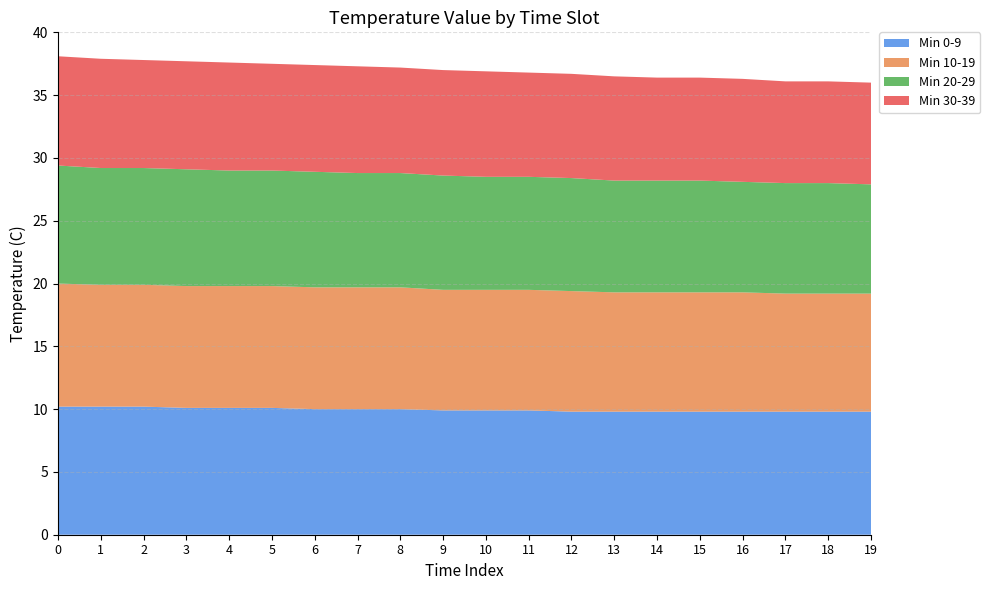

Reading right to left, list all the values displayed in this chart.

Min 0-9: 19=9.8	18=9.8	17=9.8	16=9.8	15=9.8	14=9.8	13=9.8	12=9.8	11=9.9	10=9.9	9=9.9	8=10.0	7=10.0	6=10.0	5=10.1	4=10.1	3=10.1	2=10.2	1=10.2	0=10.2
Min 10-19: 19=9.4	18=9.4	17=9.4	16=9.5	15=9.5	14=9.5	13=9.5	12=9.6	11=9.6	10=9.6	9=9.6	8=9.7	7=9.7	6=9.7	5=9.7	4=9.7	3=9.7	2=9.7	1=9.7	0=9.8
Min 20-29: 19=8.7	18=8.8	17=8.8	16=8.8	15=8.9	14=8.9	13=8.9	12=9.0	11=9.0	10=9.0	9=9.1	8=9.1	7=9.1	6=9.2	5=9.2	4=9.2	3=9.3	2=9.3	1=9.3	0=9.4
Min 30-39: 19=8.1	18=8.1	17=8.1	16=8.2	15=8.2	14=8.2	13=8.3	12=8.3	11=8.3	10=8.4	9=8.4	8=8.4	7=8.5	6=8.5	5=8.5	4=8.6	3=8.6	2=8.6	1=8.7	0=8.7